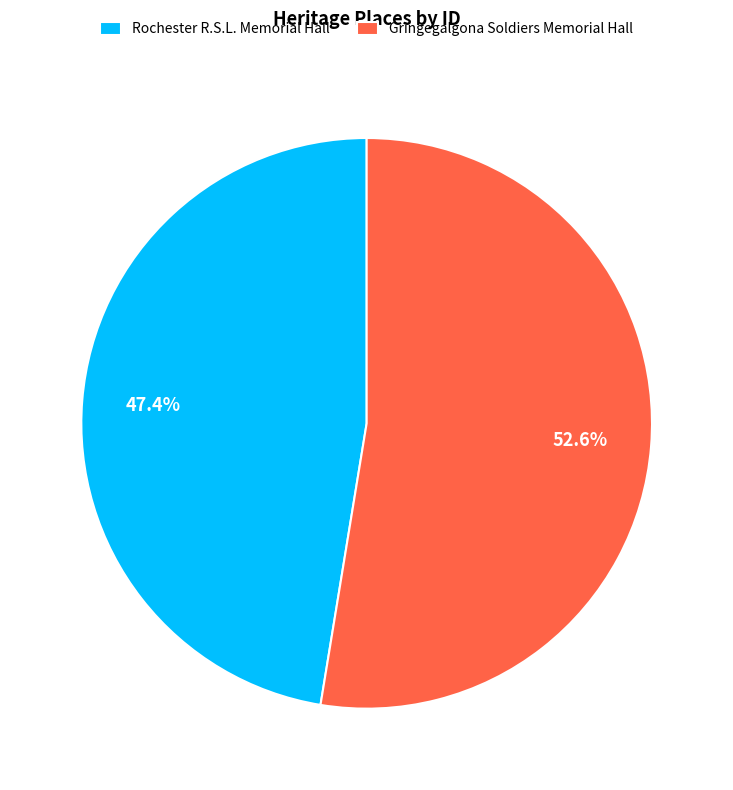

To the nearest percent, what percentage of the pie is Rochester R.S.L. Memorial Hall?

47%